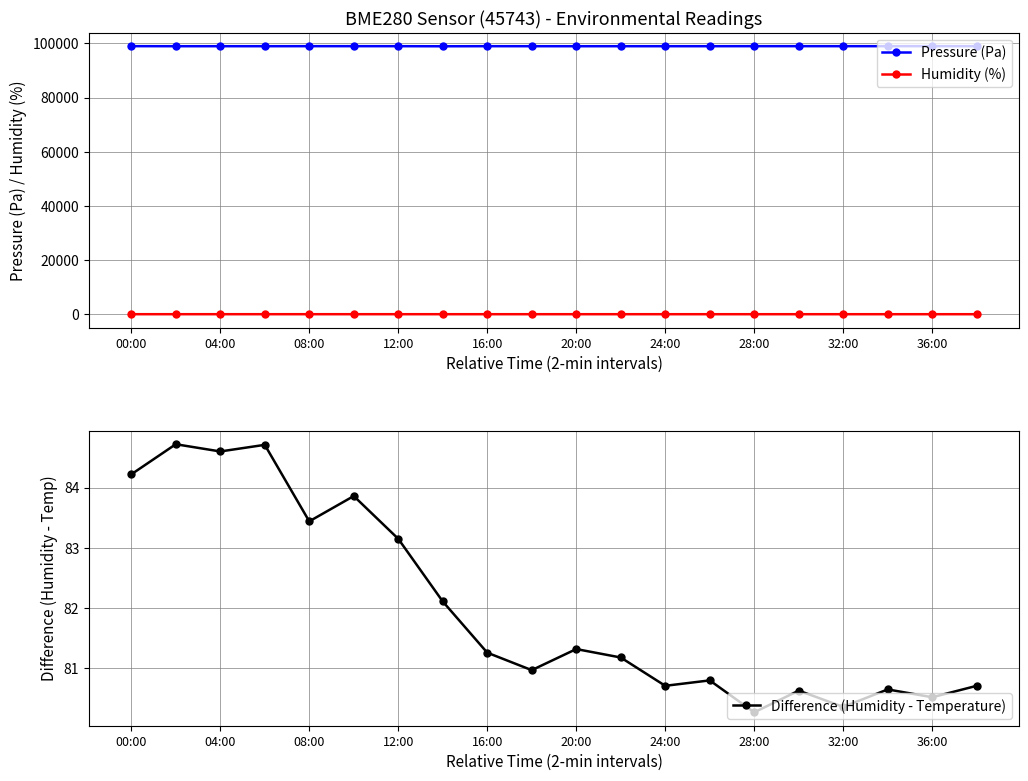

What is the lowest value of the Pressure (Pa) series?

98924.5